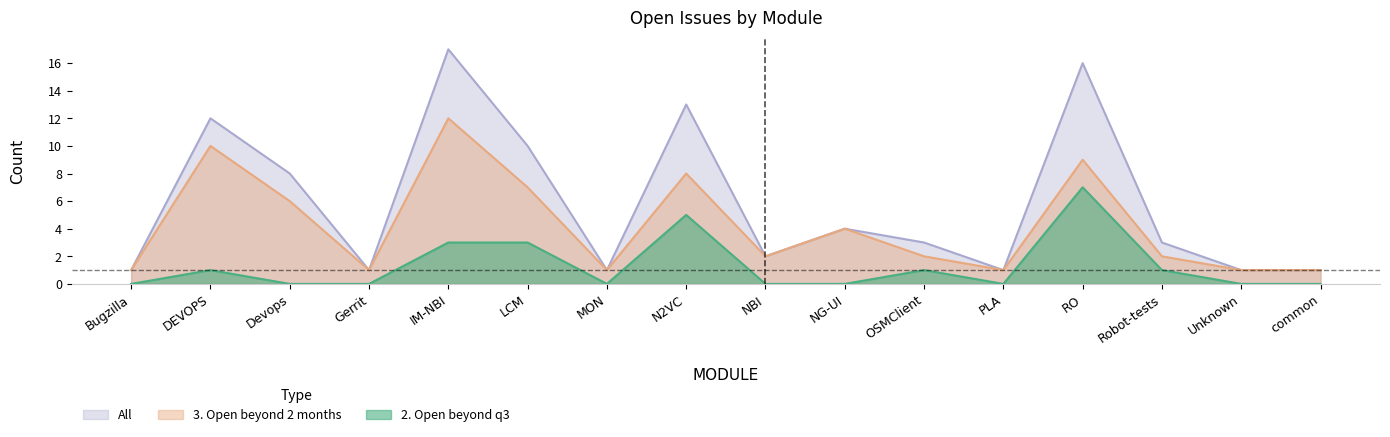

At which category does the chart reach its minimum across all series?

Bugzilla